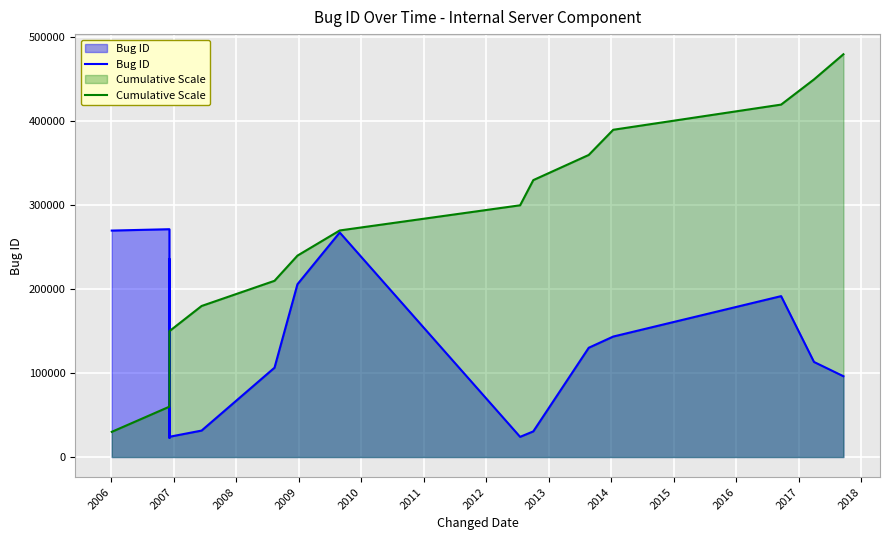

After their last crossing, which series has the higher values: Bug ID or Cumulative Scale?

Cumulative Scale